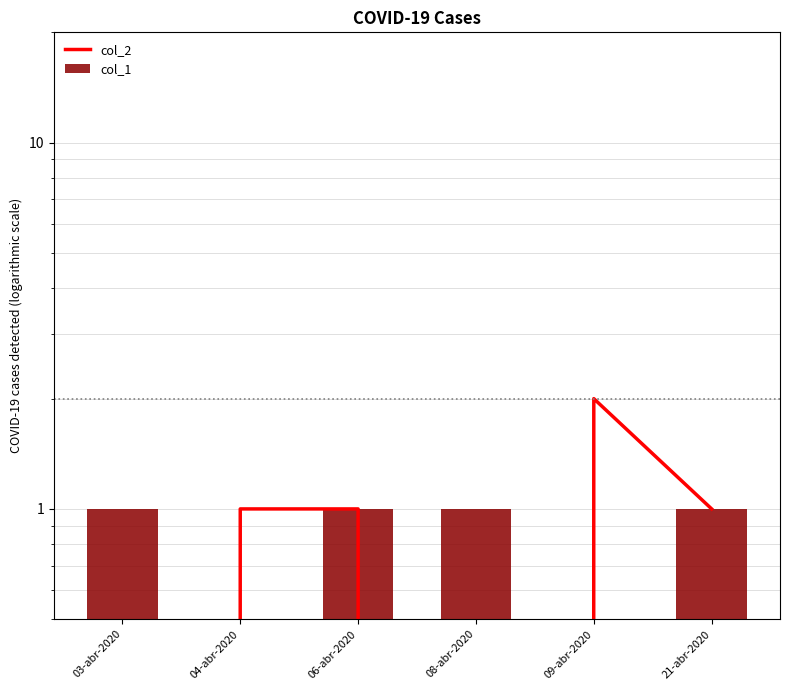

What is the difference between the second highest and second lowest values in the col_2 series?

1